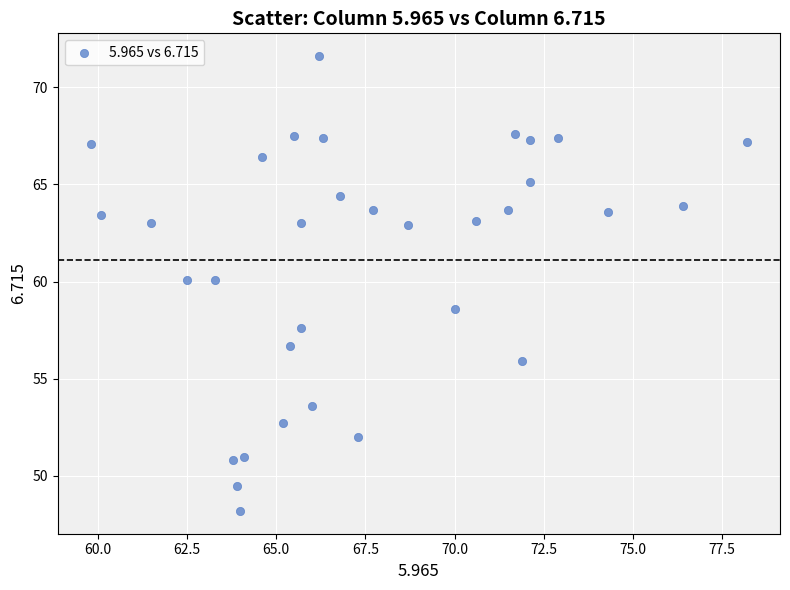

What Y value in the scatter plot is closest to 59?

58.6